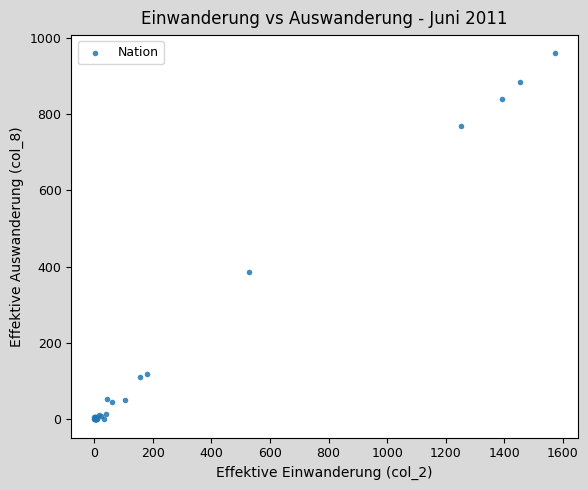

What Y value in the scatter plot is closest to 479?

387